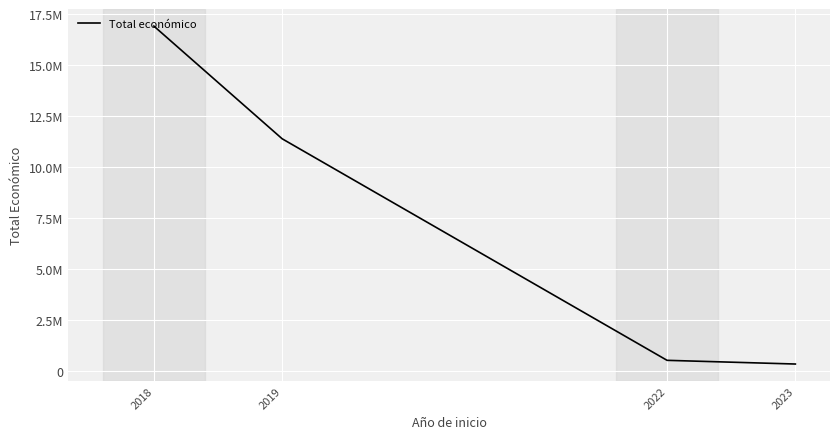

Reading left to right, list all the values displayed in this chart.

16924137	11397569	533449	352139